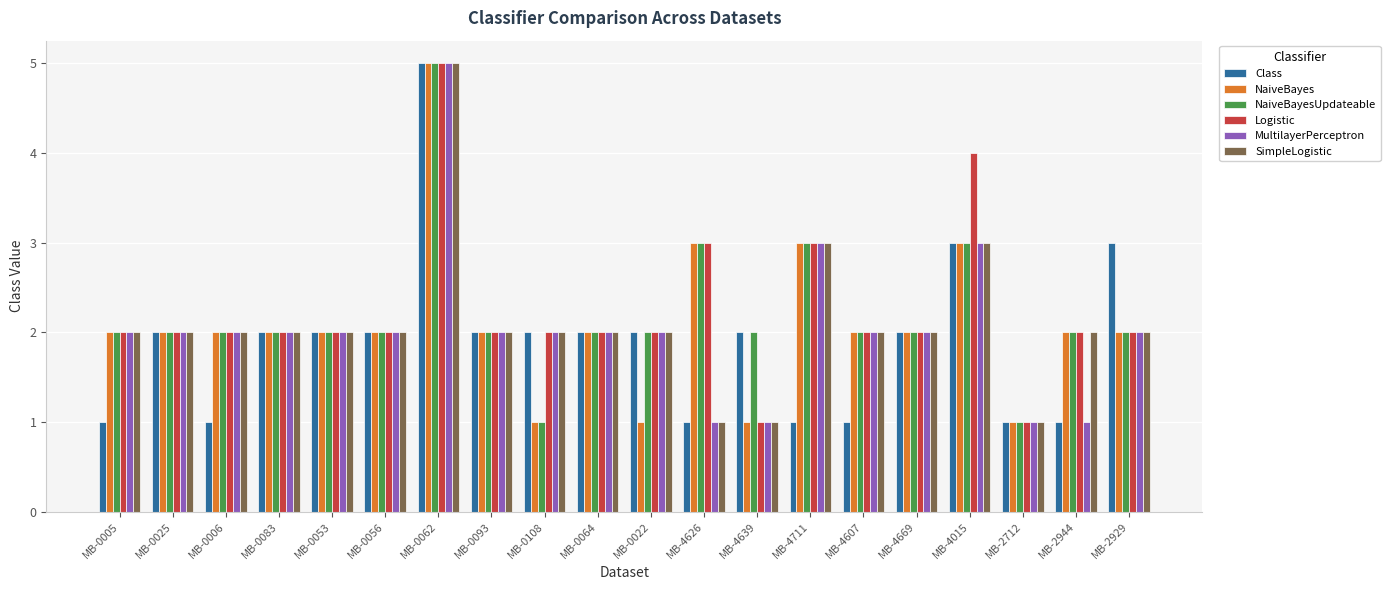

The Class series shows 3 at MB-4015. True or false?

True